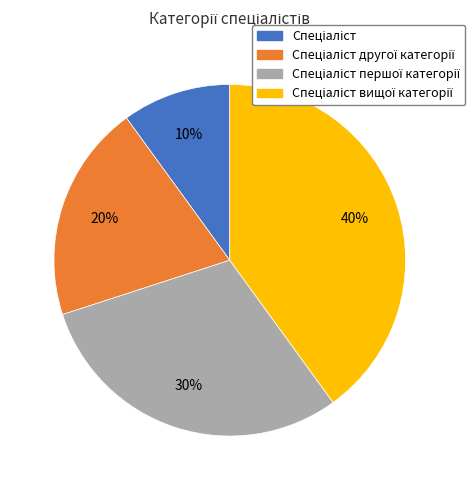

Is there any slice that represents more than half of the pie?

No